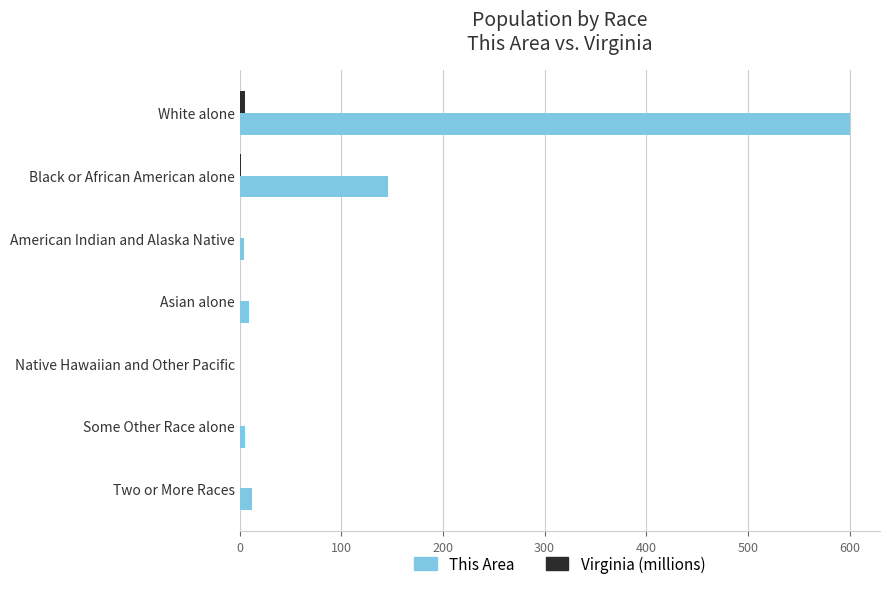

At which category is the sum across all series the highest?

White alone